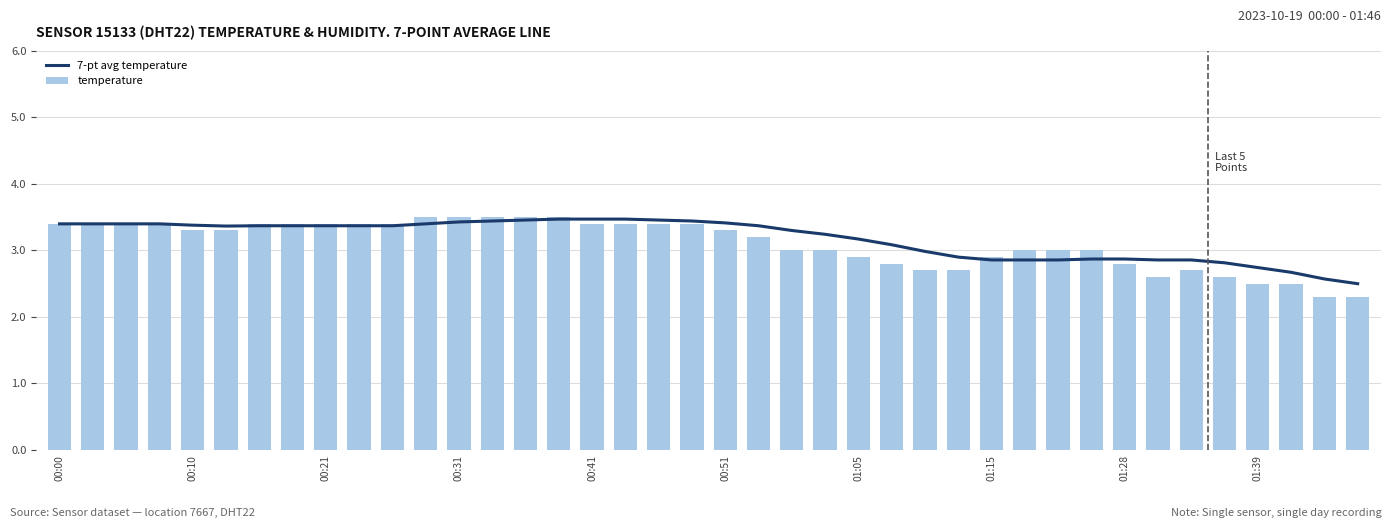

At which category is the sum across all series the highest?

15